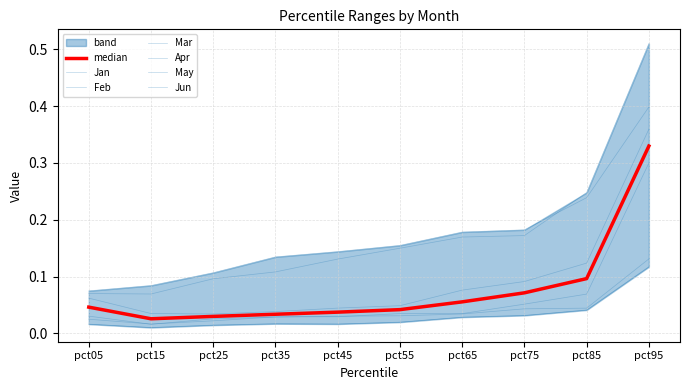

Which category has the lowest value across all series?

pct15